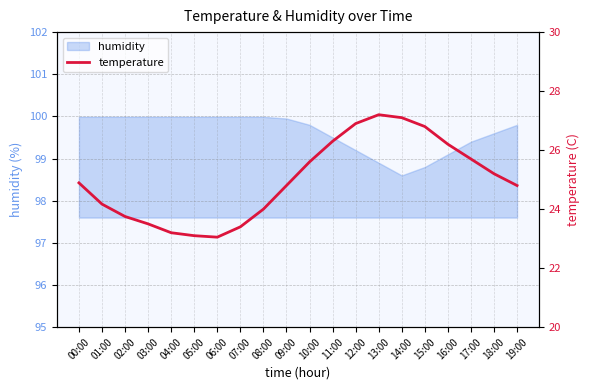

True or false: the data has more than 0 interior local peaks.

True